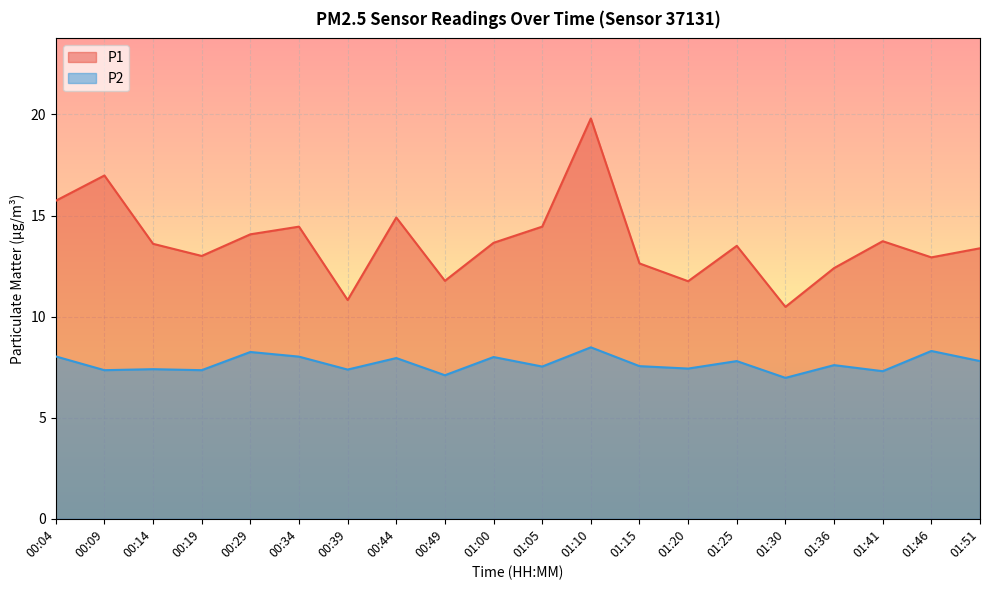

What is the difference between the P1 values at 01:51 and 01:05?

1.1